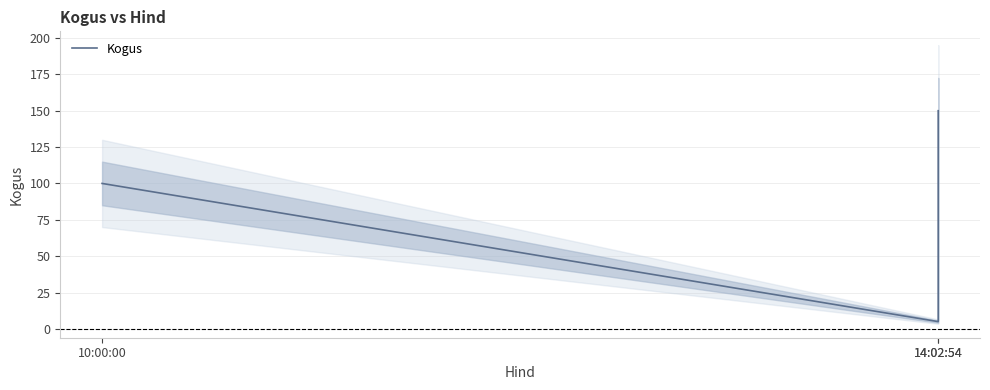

Rank the categories by value from highest to lowest.

14:02:54, 10:00:00, 14:02:54